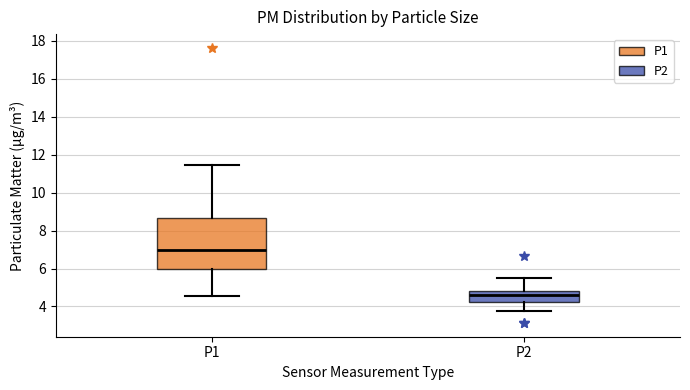

Where is the lower edge of the box for P1 on the y-axis? The values are not printed on the chart, so give them approximately, as read against the axis.

6.0